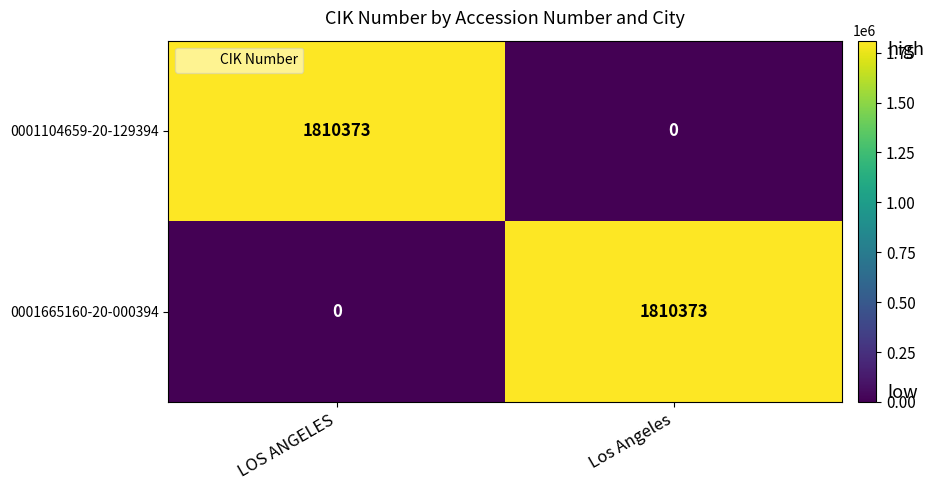

The 0001665160-20-000394 series shows 0 at LOS ANGELES. True or false?

True